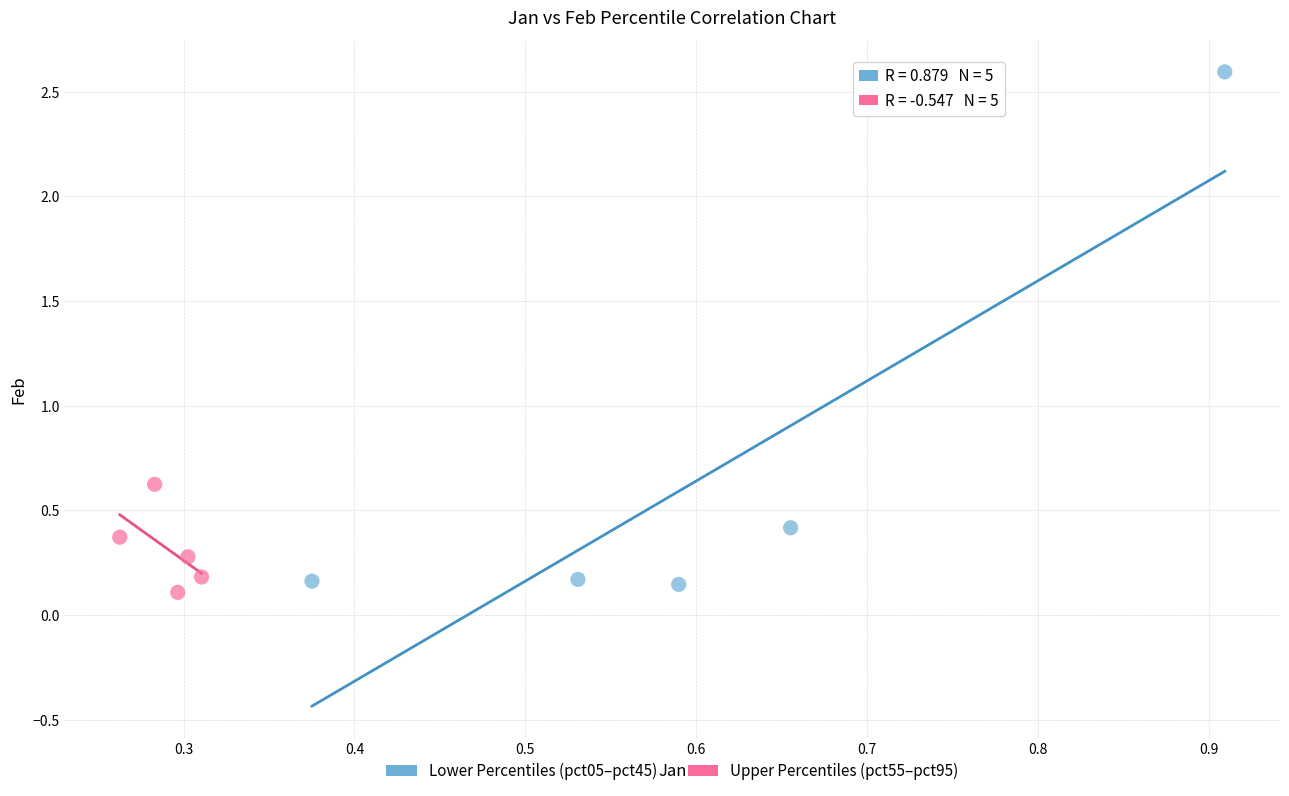

Which series has the widest spread of Y values?

Lower Percentiles (pct05–pct45)